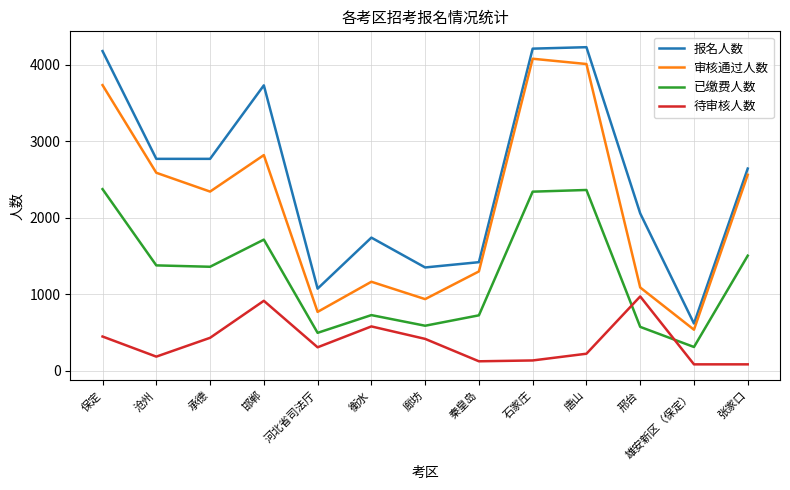

What is the average value of the 报名人数 series?

2520